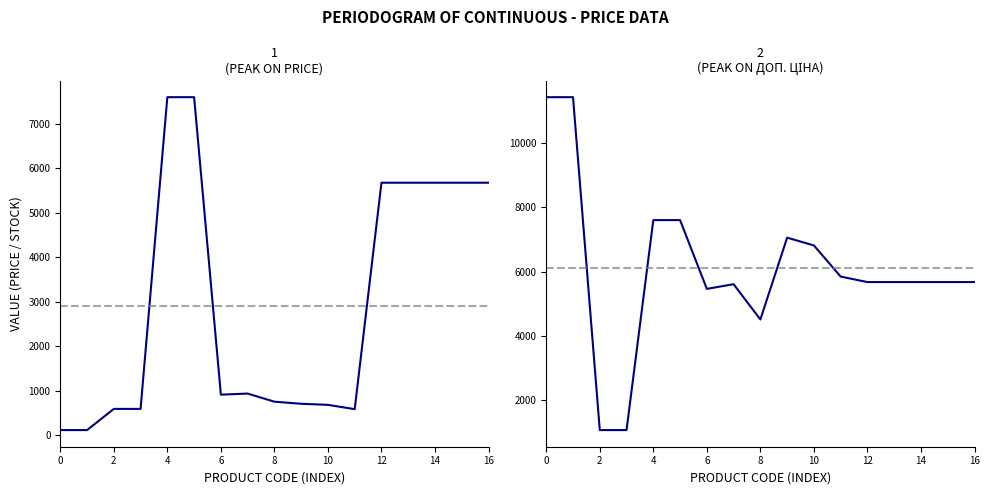

How many series are shown in this chart?

2